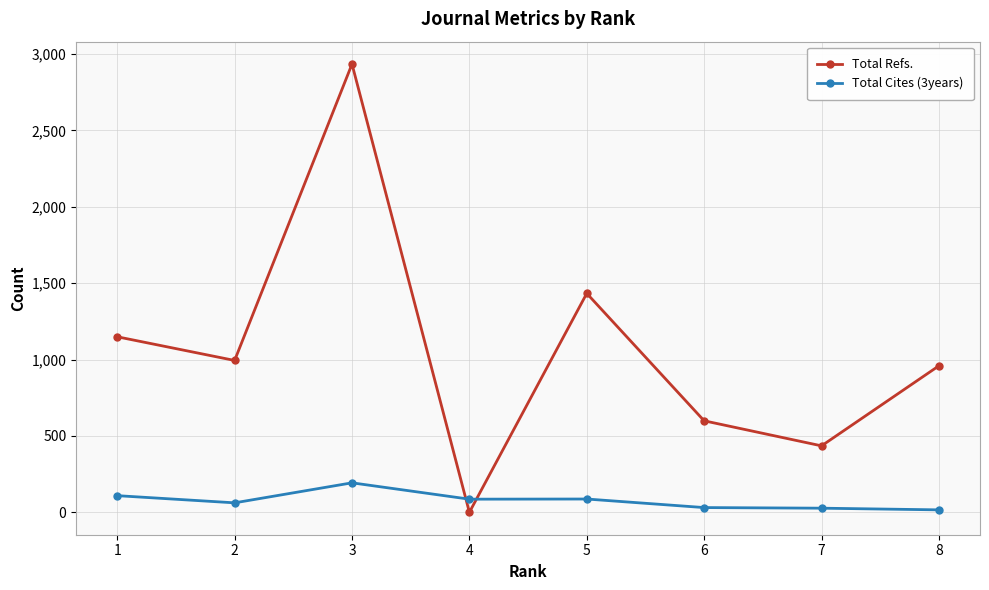

The Total Refs. series shows 1339 at 3. True or false?

False